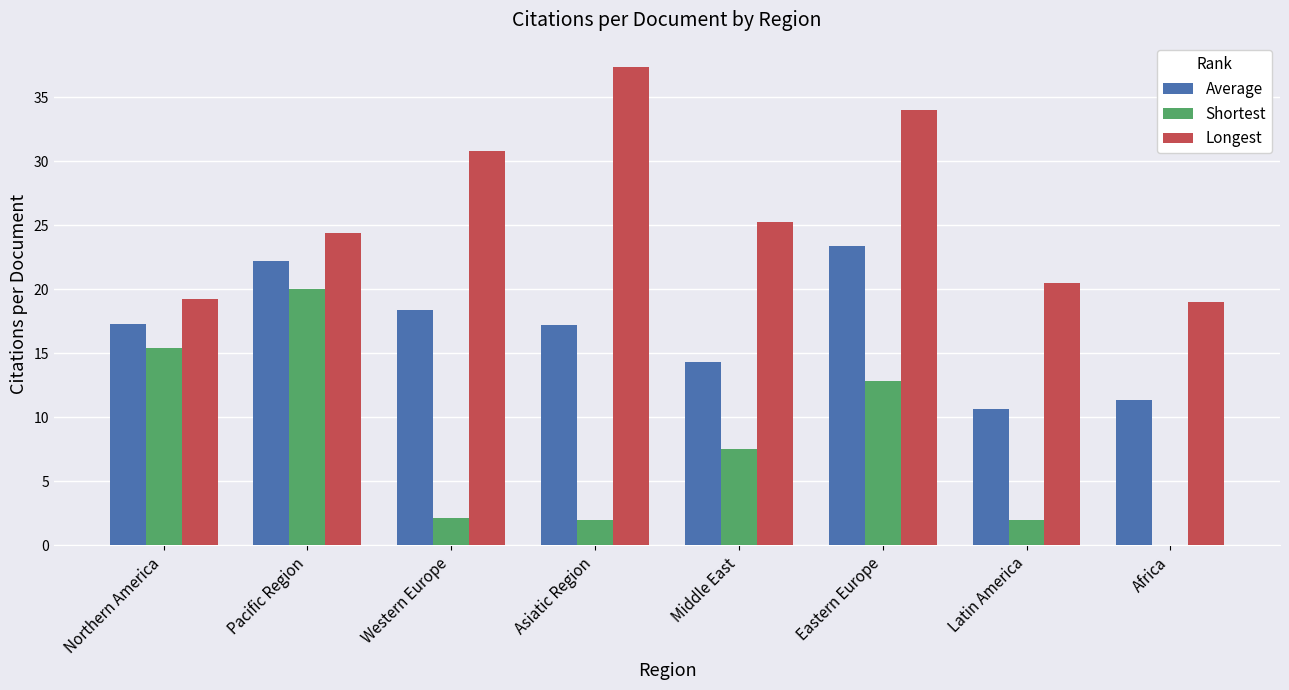

Count the number of categories in the chart.

8